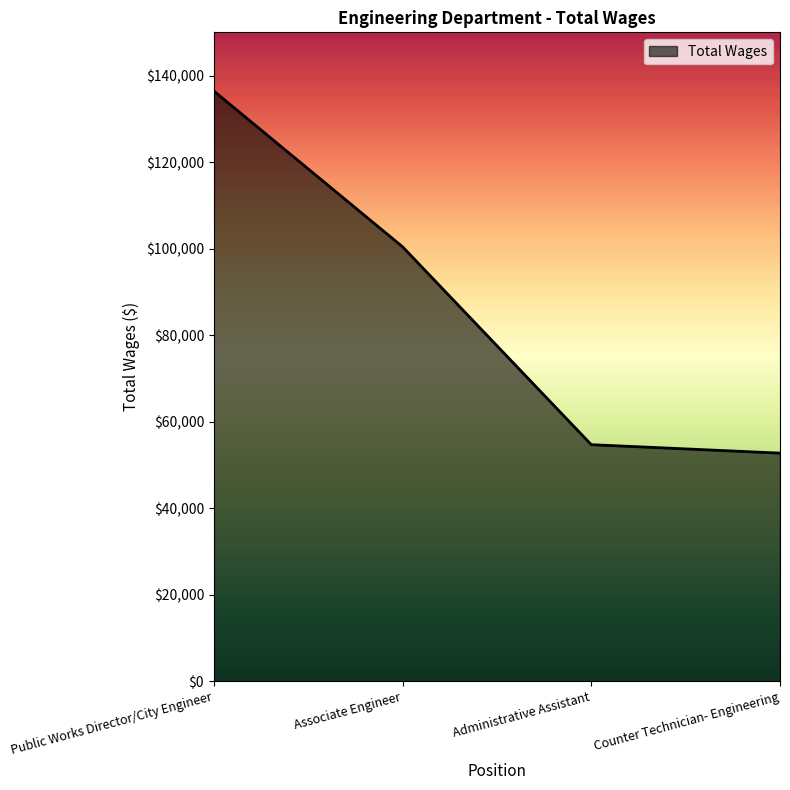

How many lines are shown in the chart?

1